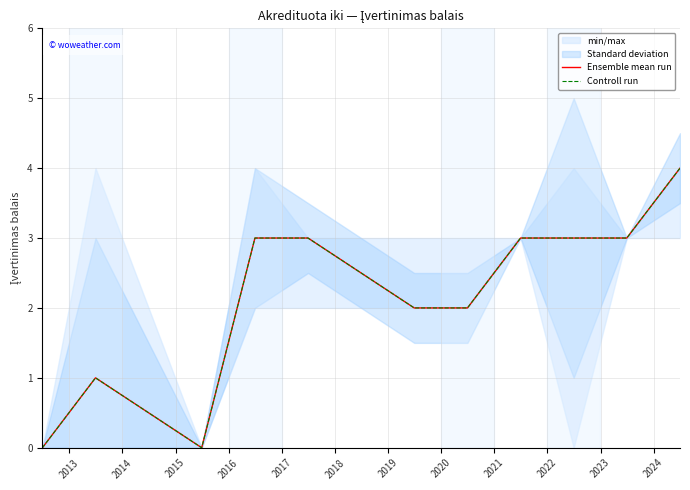

Which series has the widest spread of values?

Ensemble mean run